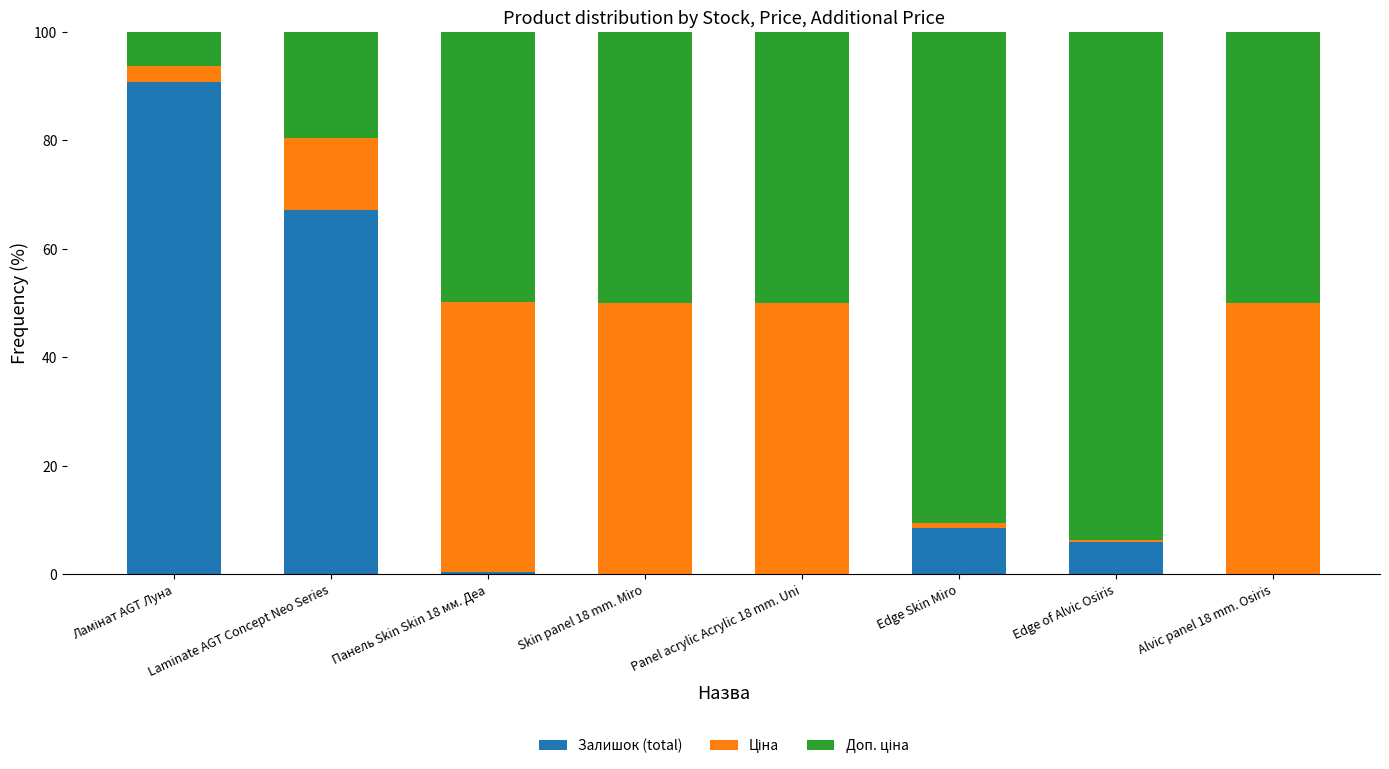

Are the bars horizontal?

No